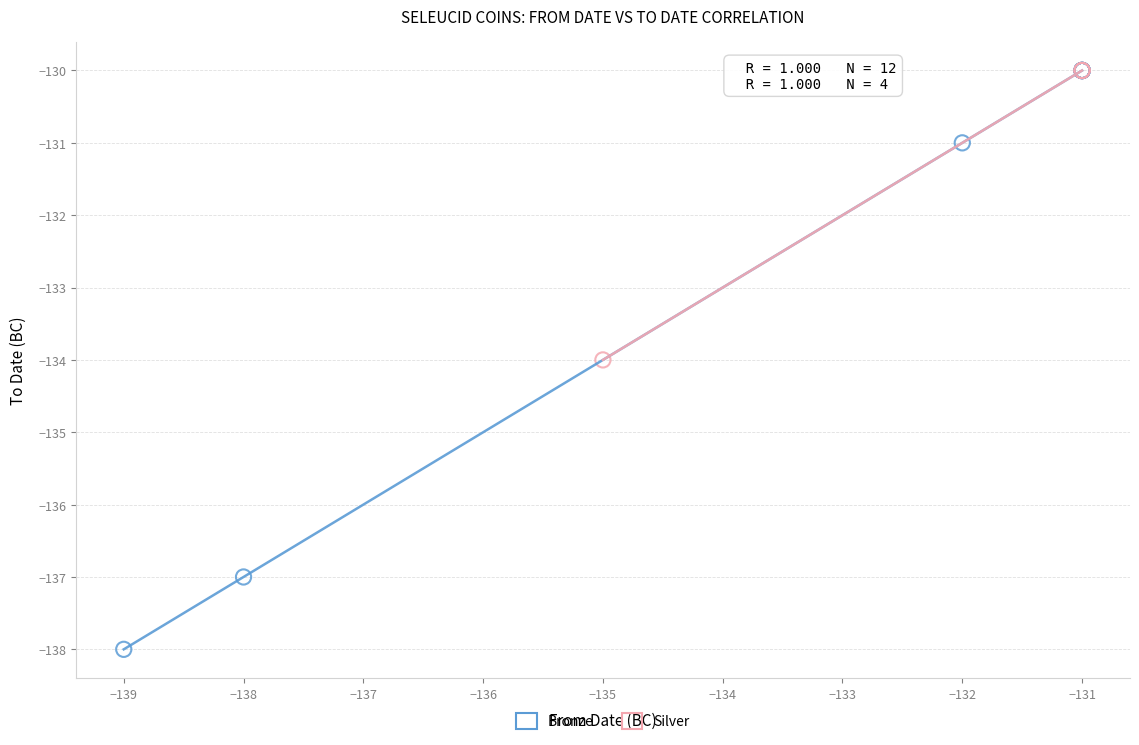

Which series has the largest Y range (max minus min)?

Bronze